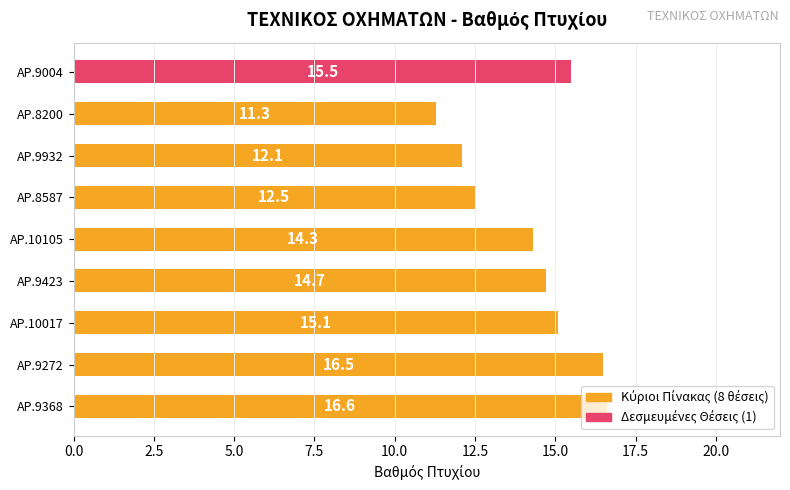

What is the greatest value displayed?

16.6